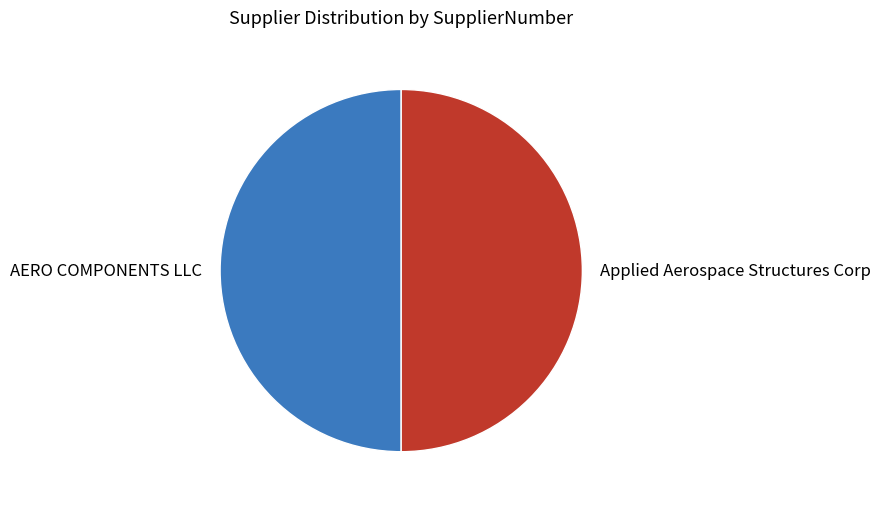

True or false: Applied Aerospace Structures Corp accounts for 57% of the total.

False